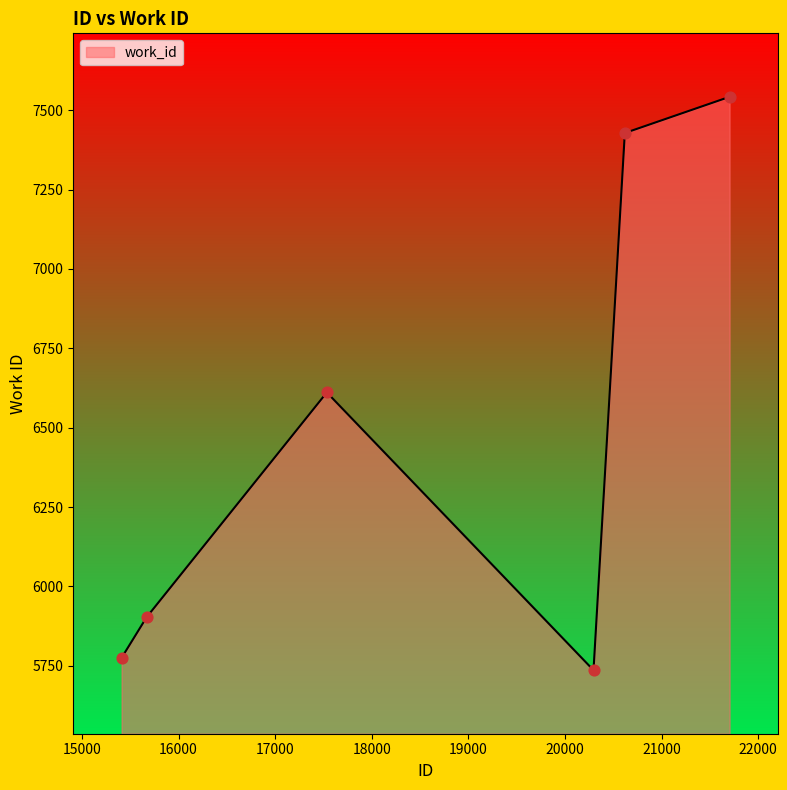

What is the difference between the maximum and minimum values?

1806